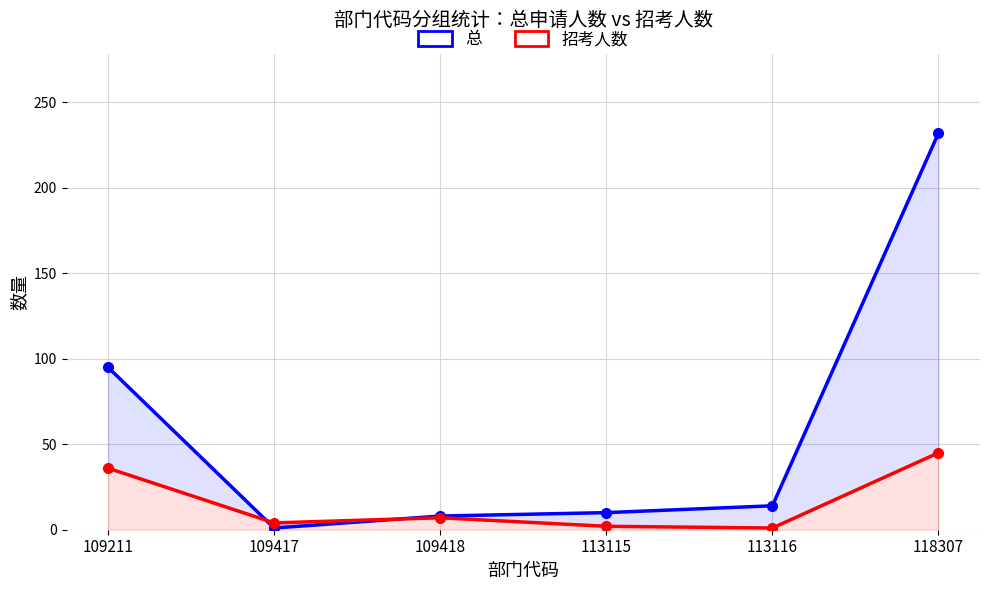

What is the greatest value displayed?

232